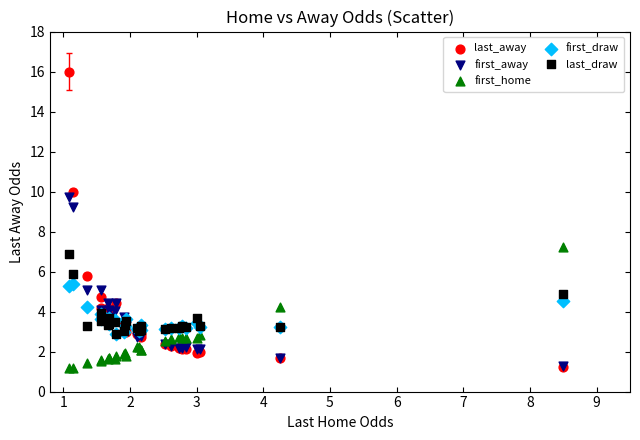

In the last_away series, what Y value is closest to 8?

10.0